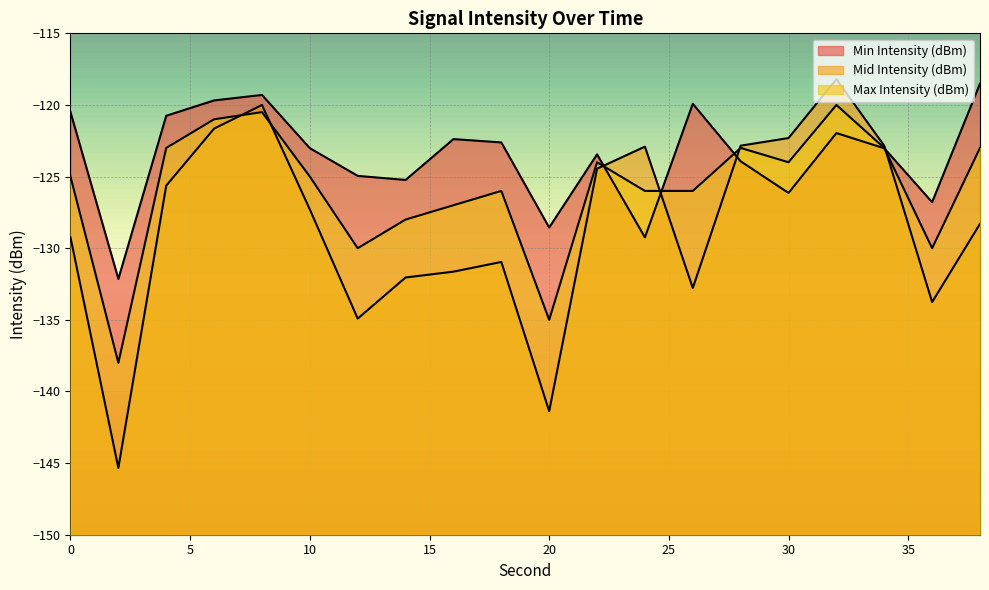

Is the value of Min Intensity (dBm) at 30 greater than the value of Mid Intensity (dBm) at 24?

No